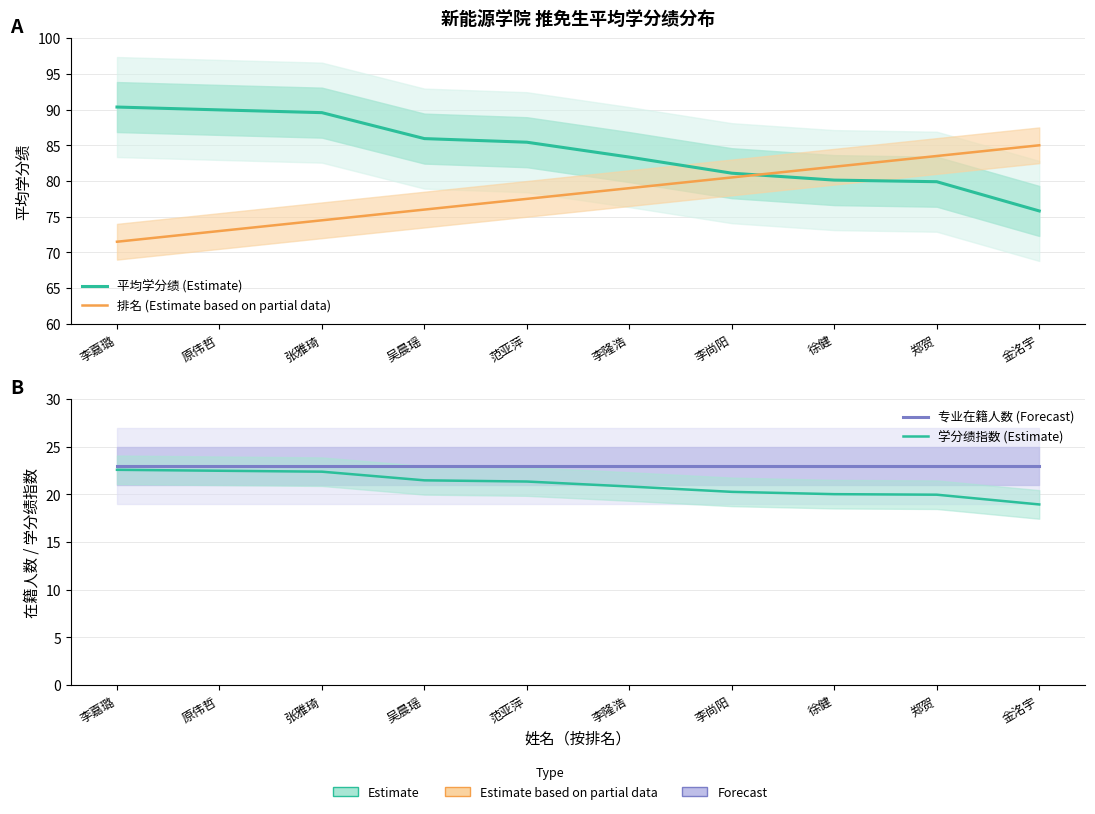

Reading left to right, what are all the values shown in this chart?

平均学分绩 (Estimate): 李嘉璐=90.4	原伟哲=90.0	张雅琦=89.6	吴晨瑶=85.9	范亚萍=85.4	李隆浩=83.3	李尚阳=81.1	徐健=80.1	郑贺=79.9	金洺宇=75.8
排名 (Estimate based on partial data): 李嘉璐=71.5	原伟哲=73.0	张雅琦=74.5	吴晨瑶=76.0	范亚萍=77.5	李隆浩=79.0	李尚阳=80.5	徐健=82.0	郑贺=83.5	金洺宇=85.0
专业在籍人数 (Forecast): 李嘉璐=23.0	原伟哲=23.0	张雅琦=23.0	吴晨瑶=23.0	范亚萍=23.0	李隆浩=23.0	李尚阳=23.0	徐健=23.0	郑贺=23.0	金洺宇=23.0
学分绩指数 (Estimate): 李嘉璐=22.6	原伟哲=22.5	张雅琦=22.4	吴晨瑶=21.5	范亚萍=21.4	李隆浩=20.8	李尚阳=20.3	徐健=20.0	郑贺=20.0	金洺宇=19.0